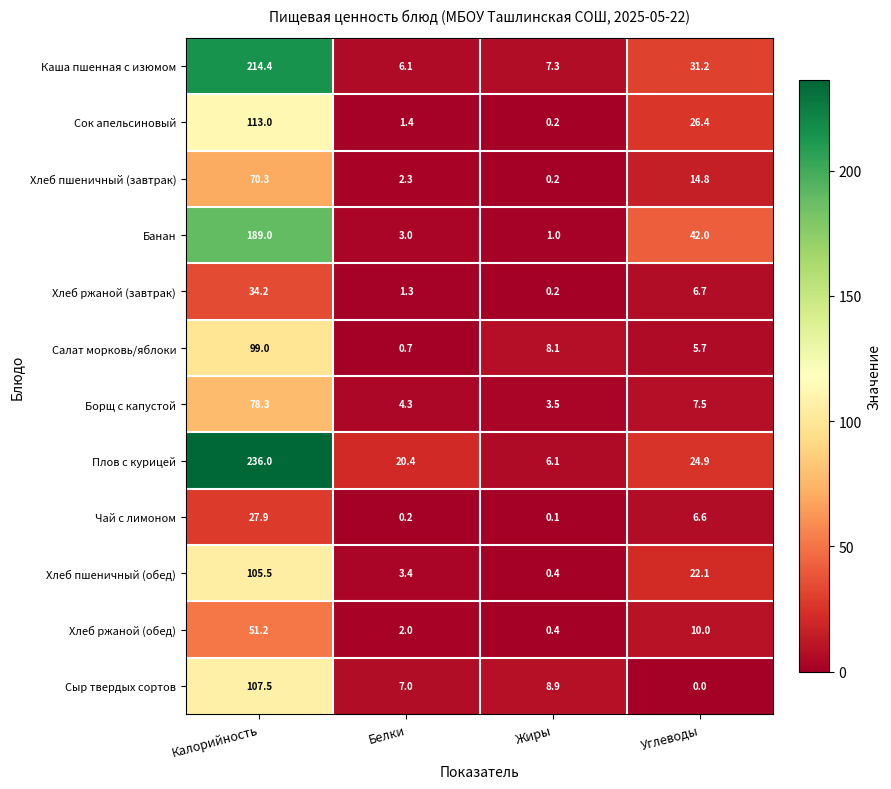

What is the difference between the Борщ с капустой values at Углеводы and Белки?

3.2